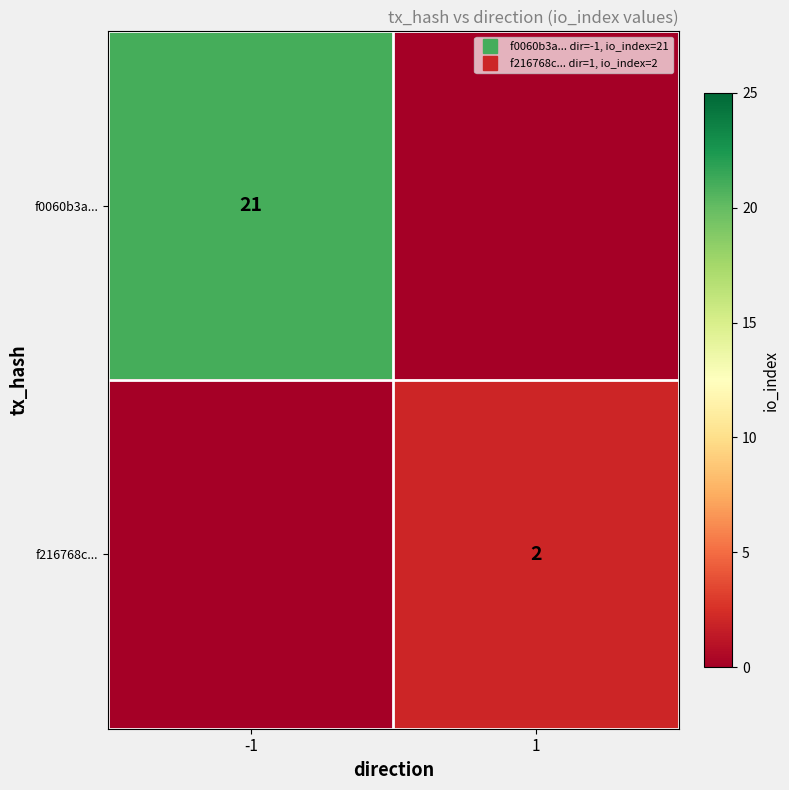

Which series changed the most between -1 and 1?

f0060b3a...